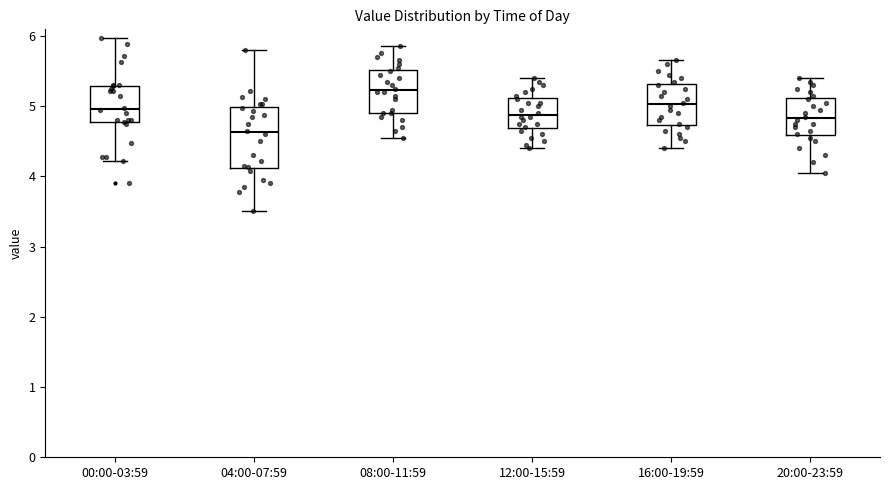

Comparing the boxes themselves (not the whiskers), which one is the tallest?

04:00-07:59